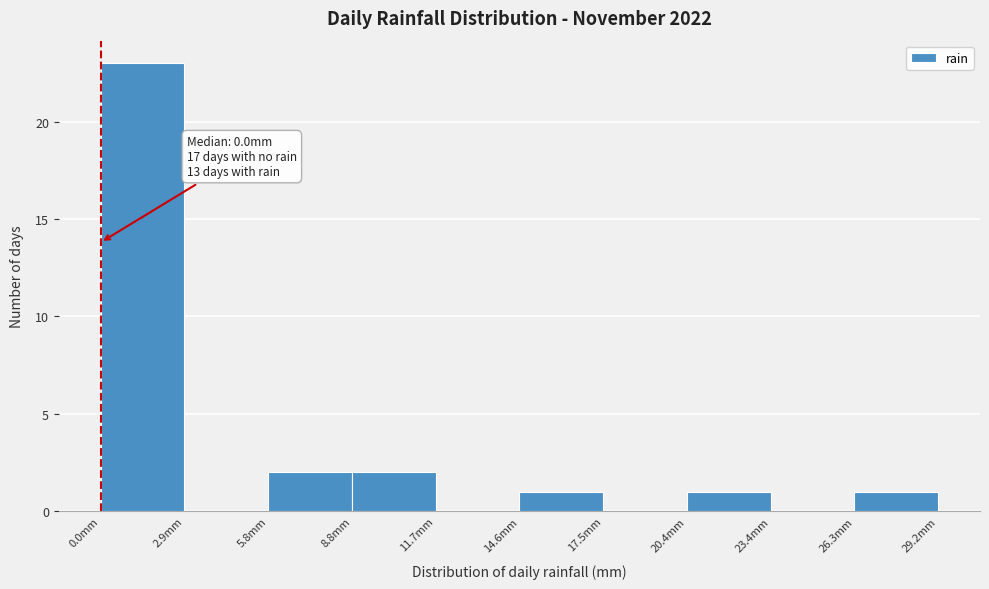

Over which range of the x-axis is the bar tallest?

0.0 to 3.0